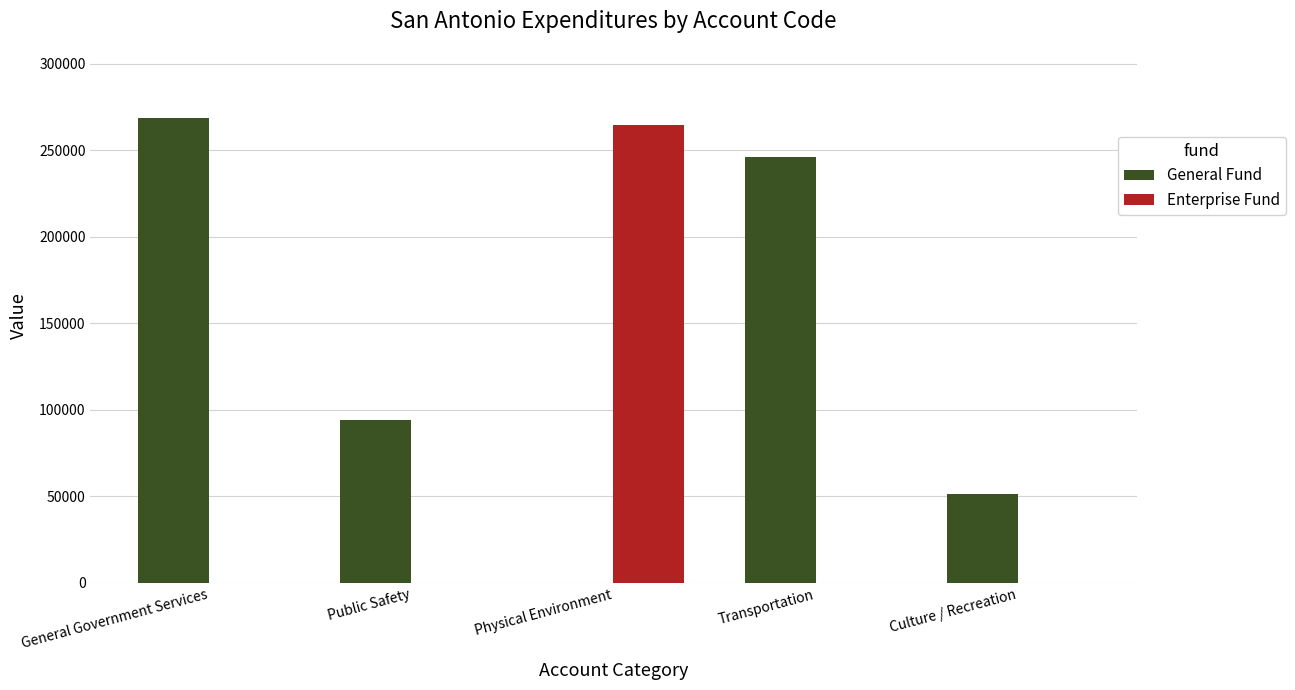

Which series has the largest total across all categories?

General Fund